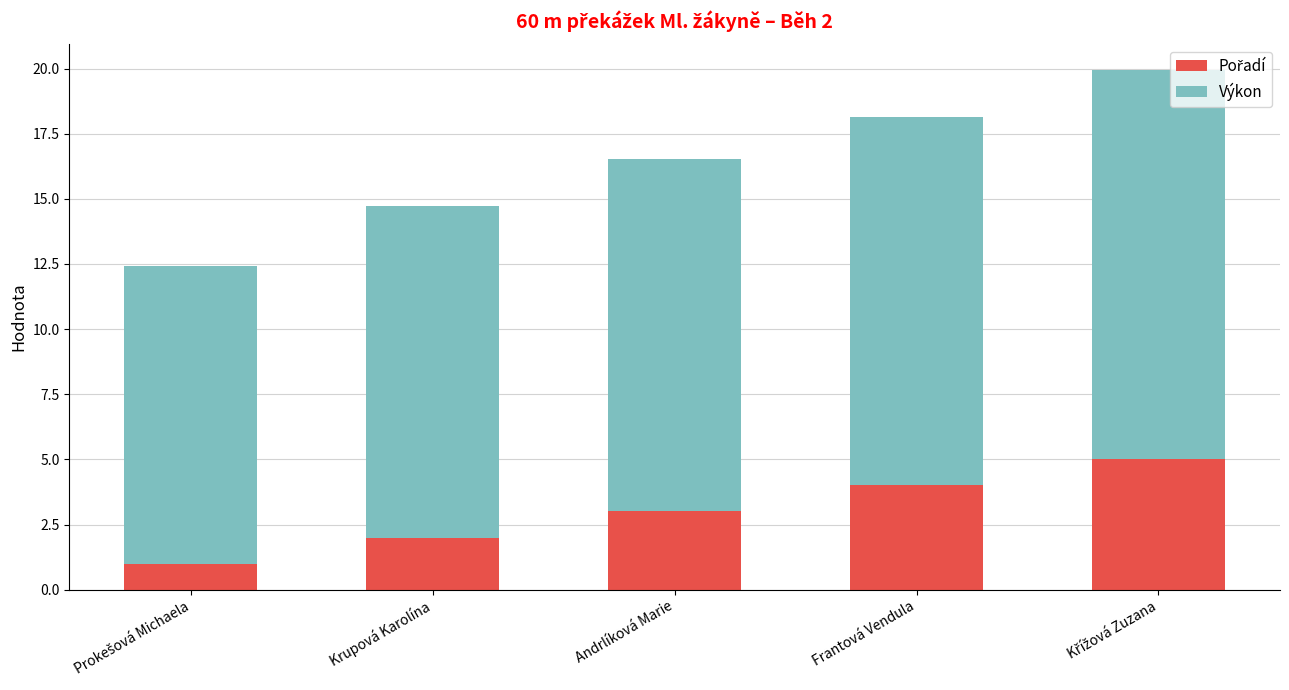

How many categories are shown in the chart?

5